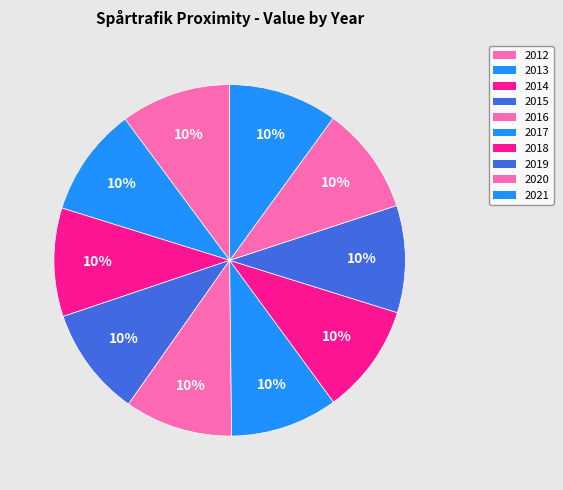

Is it true that 2014 is 1% of the pie?

False